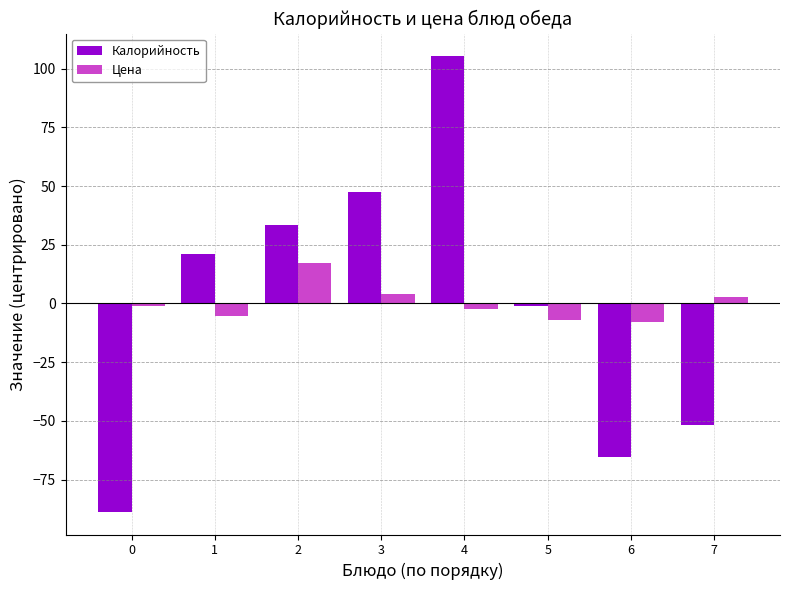

Rank the series at 3 from highest to lowest value.

Калорийность, Цена